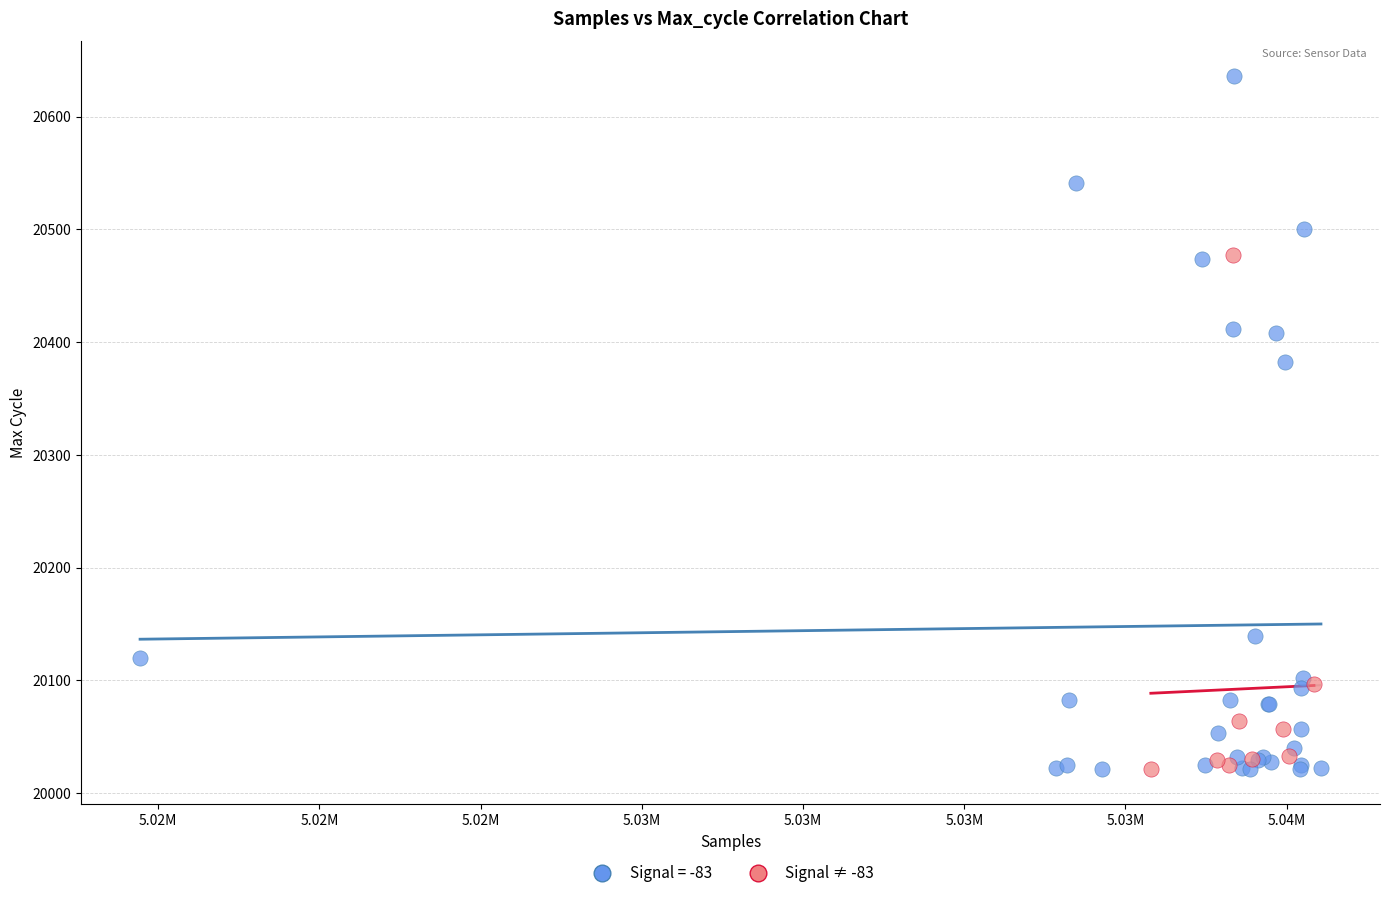

Which series has the widest spread of Y values?

Signal = -83